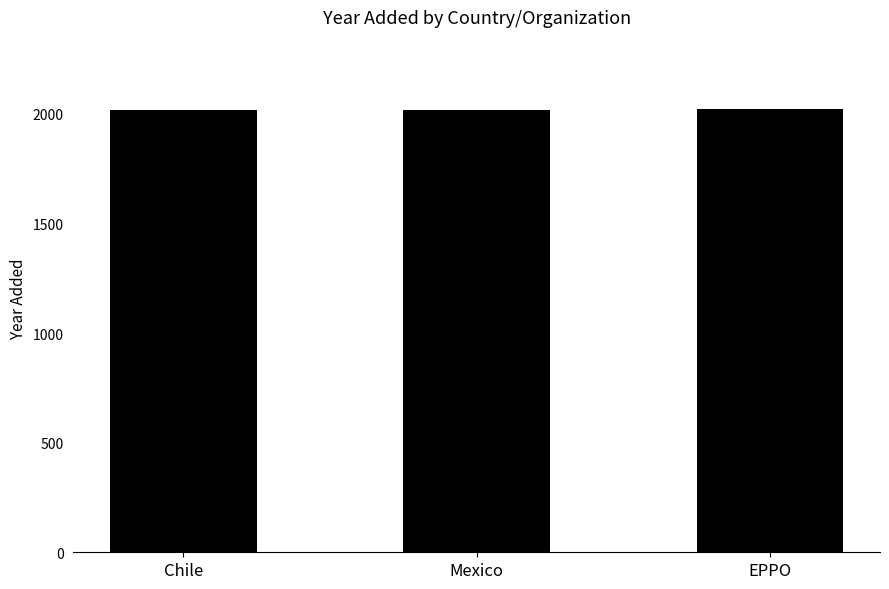

How many bars are there in total?

3